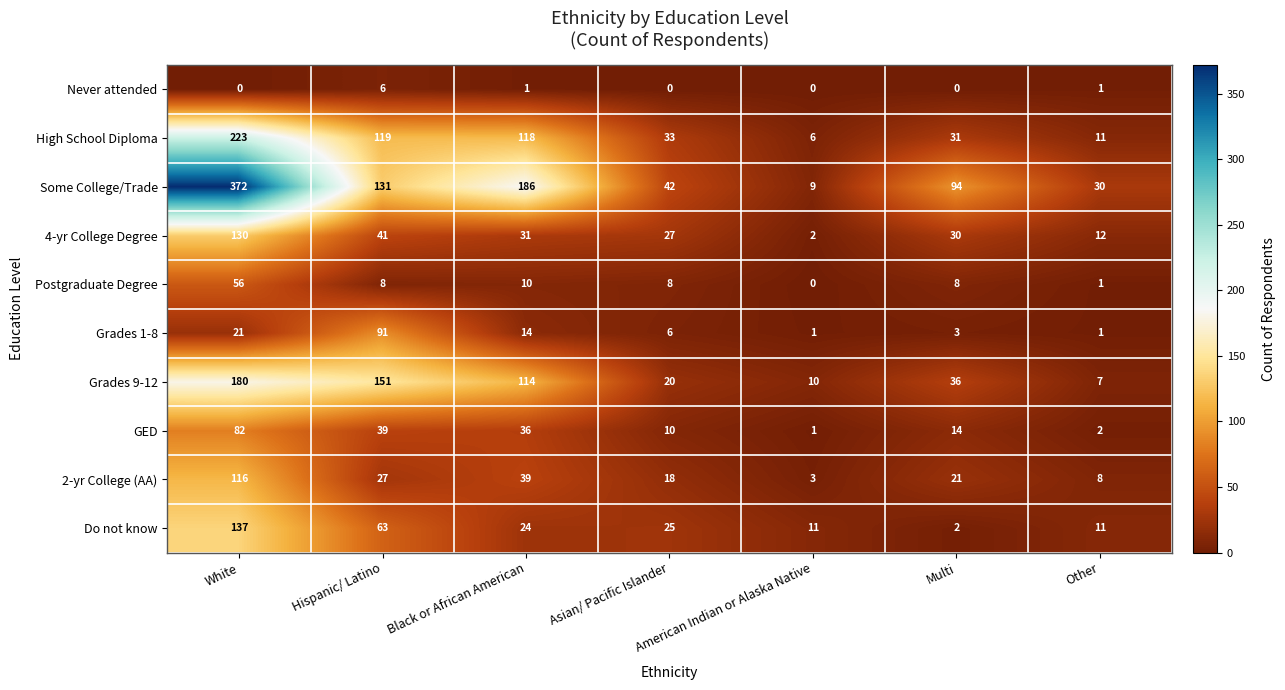

What is the average value of the Grades 1-8 series?

20